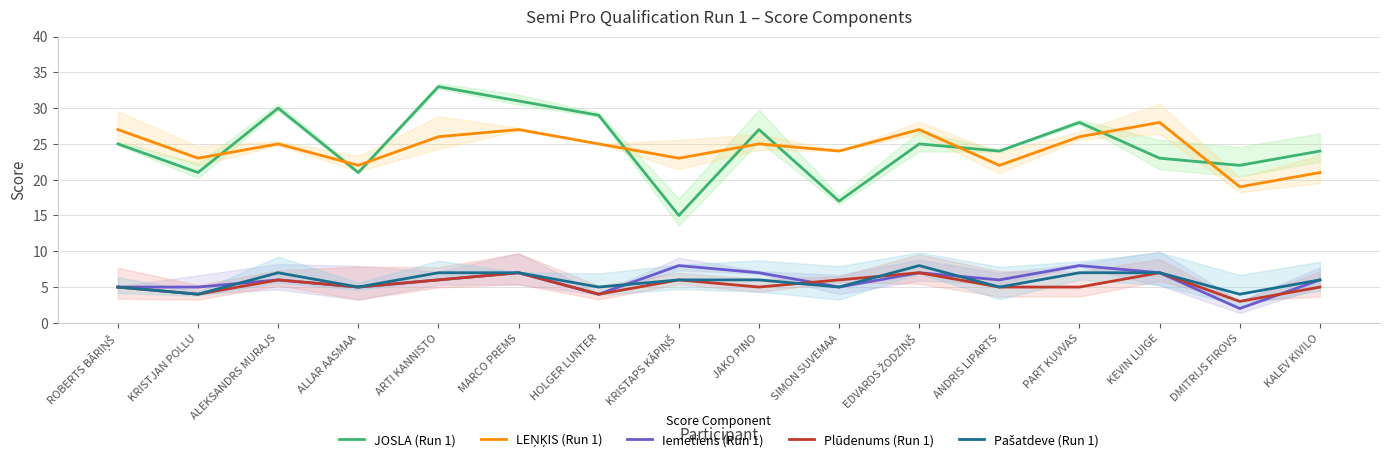

Where does the LEŅĶIS (Run 1) series first go above 25?

ROBERTS BĀRIŅŠ